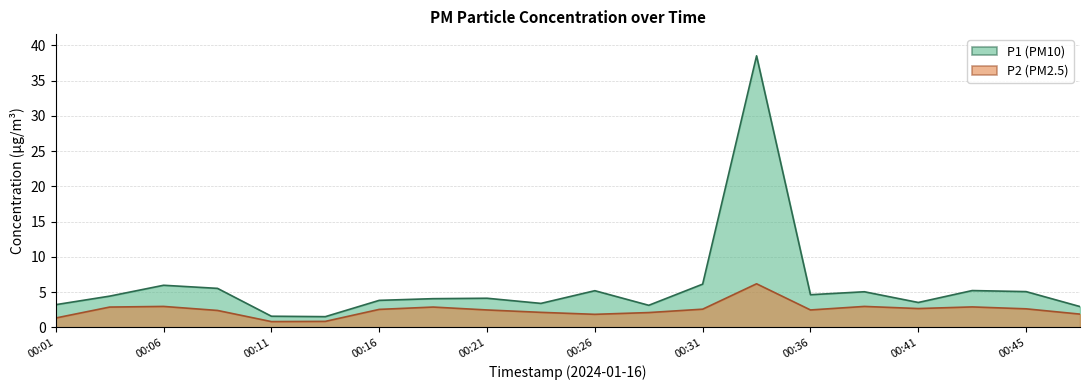

Which series changed the most between 00:06 and 00:09?

P2